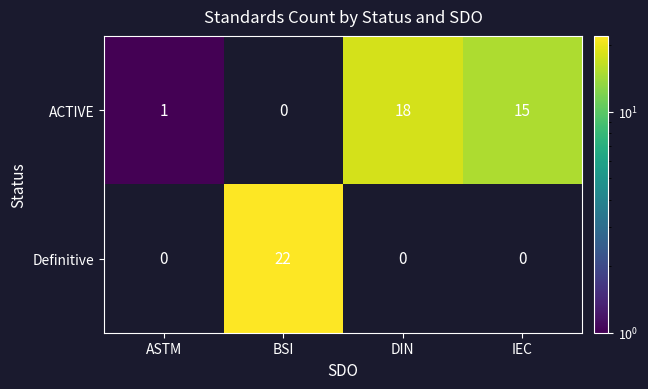

Is it true that Definitive equals 22 at BSI?

True